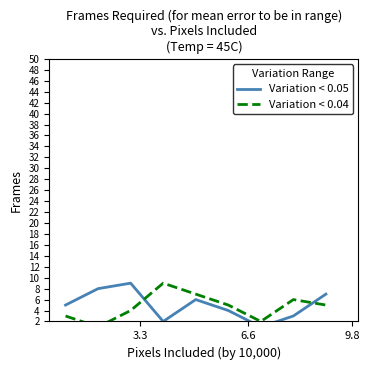

How many times do Variation < 0.04 and Variation < 0.05 cross each other?

2